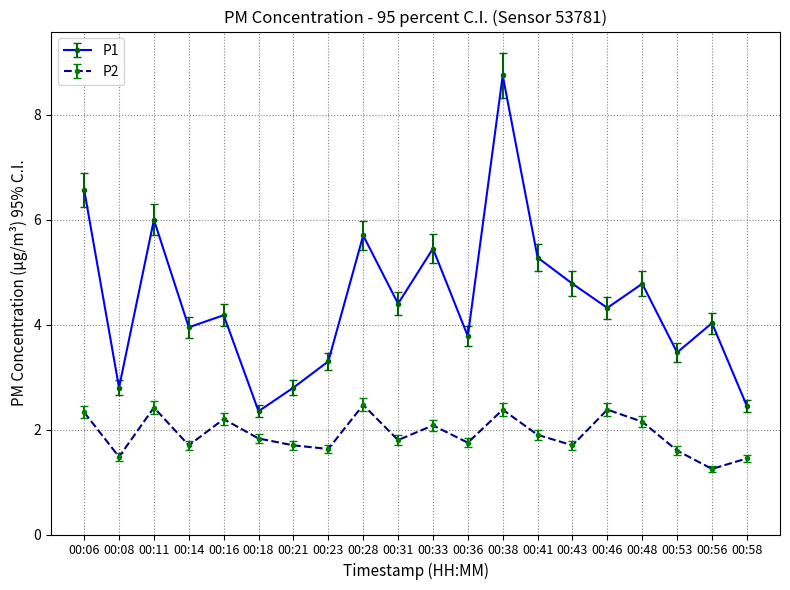

The P1 series shows 9.2 at 00:06. True or false?

False